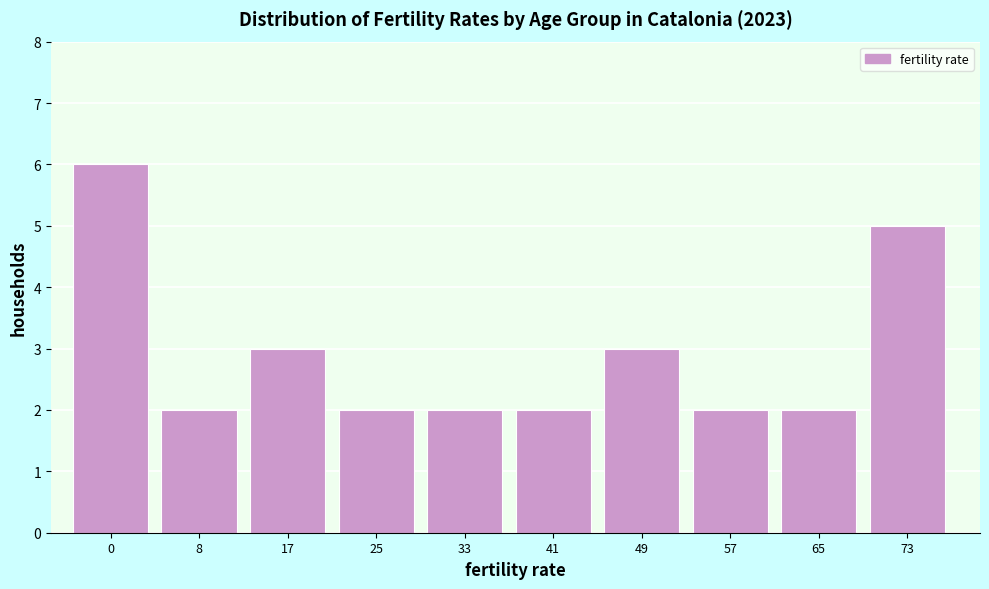

Reading left to right, extract all data points from this chart.

0=6	8=2	17=3	25=2	33=2	41=2	49=3	57=2	65=2	73=5